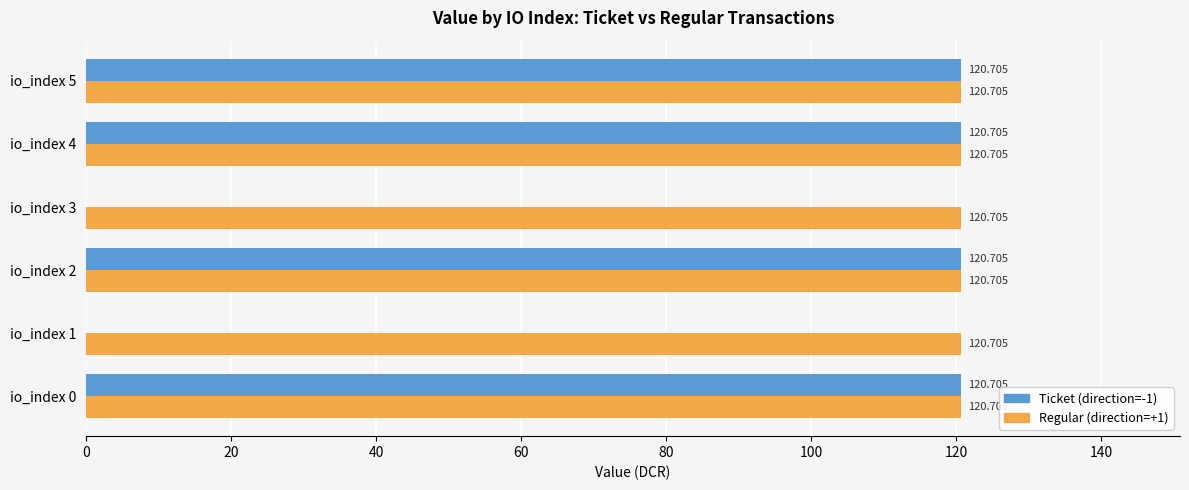

How many positive values does the Ticket (direction=-1) series have?

4